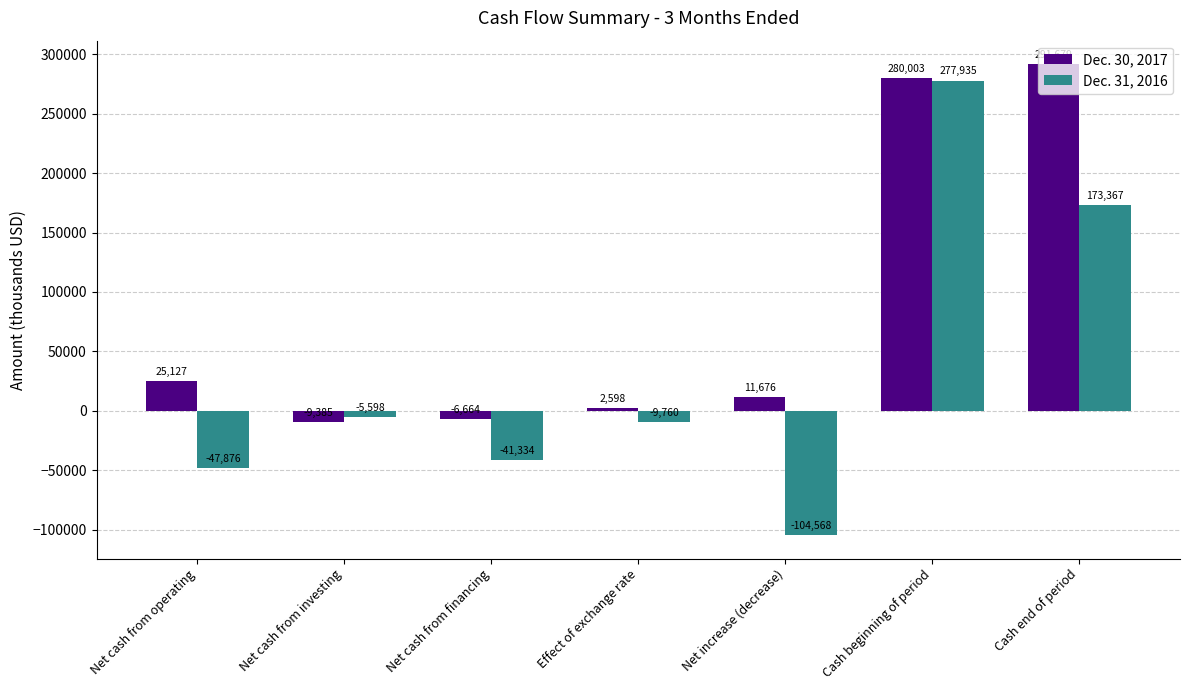

How many values in the Dec. 31, 2016 series are below -9760?

3